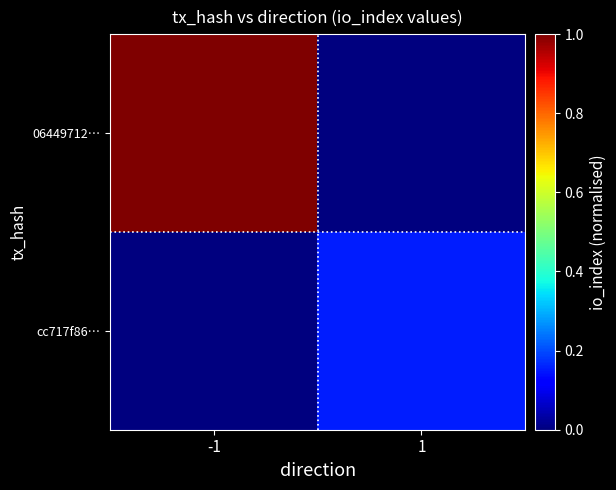

How many series are shown in this chart?

2